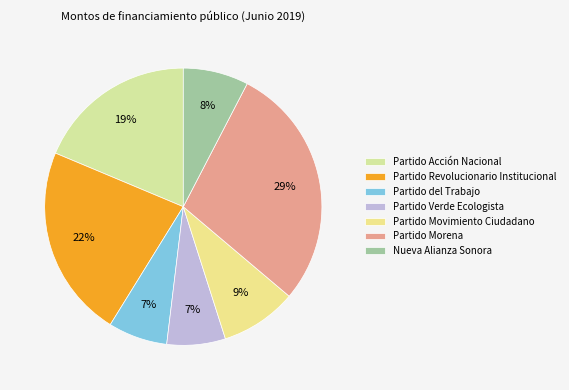

To the nearest percent, what portion does Nueva Alianza Sonora represent?

8%